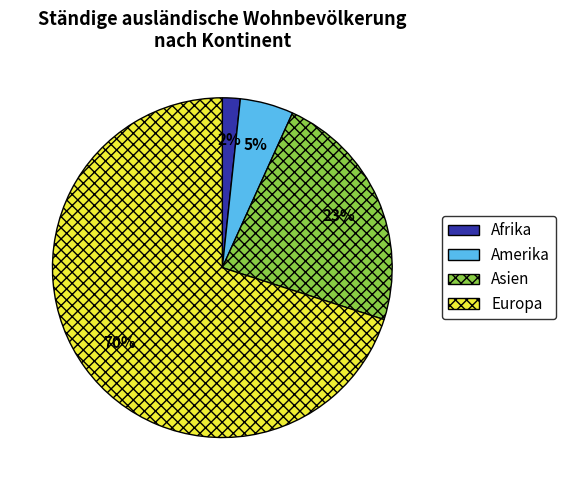

Which category has the biggest portion of the pie?

Europa